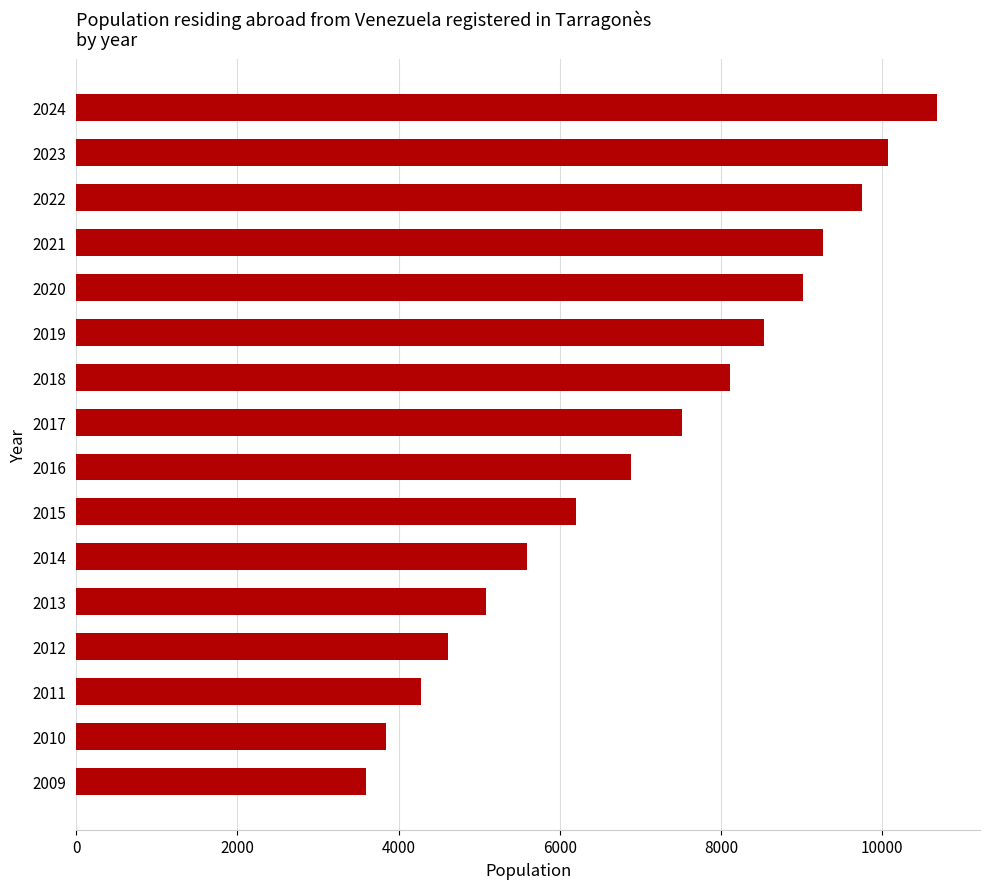

Where is the data nearest to the value 7138?

2016